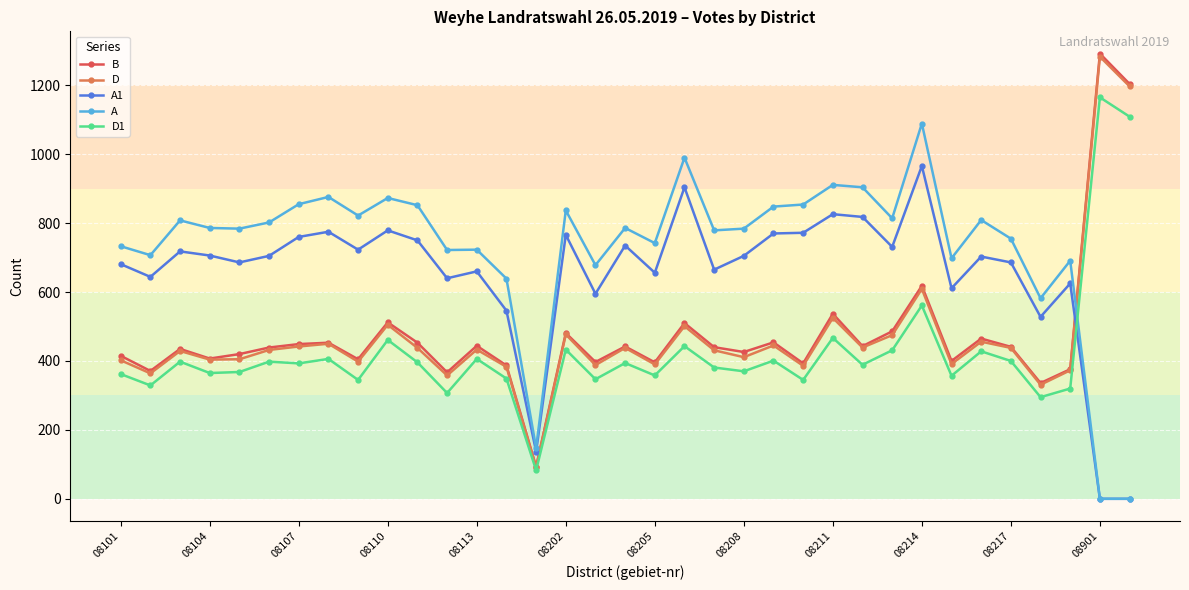

True or false: B has more than 1 points higher than both neighbors.

True